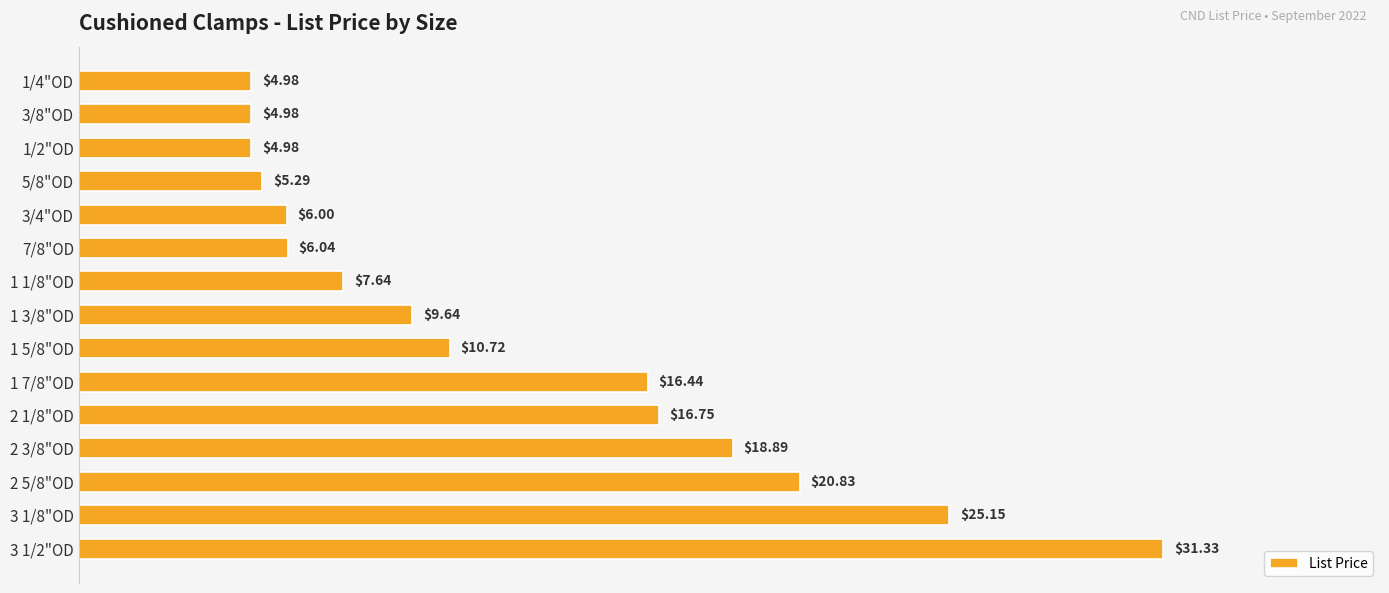

What is the difference between the values at 1 7/8"OD and 3/4"OD?

10.4